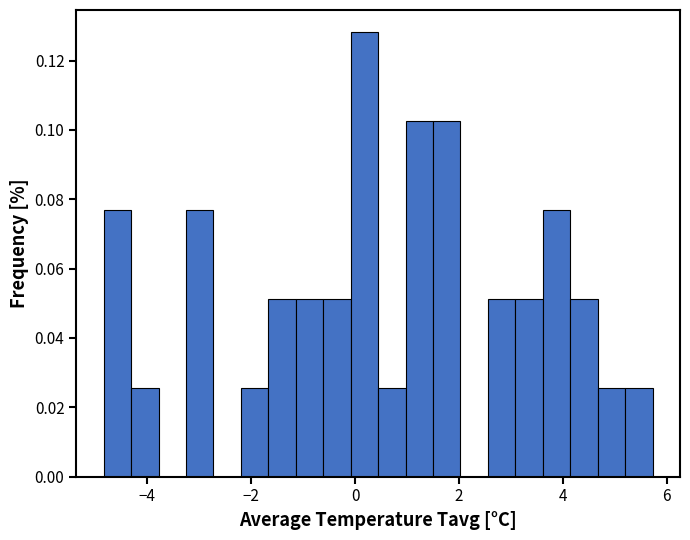

Read against the x-axis, roughly where is the centre of the tallest bar?

0.2